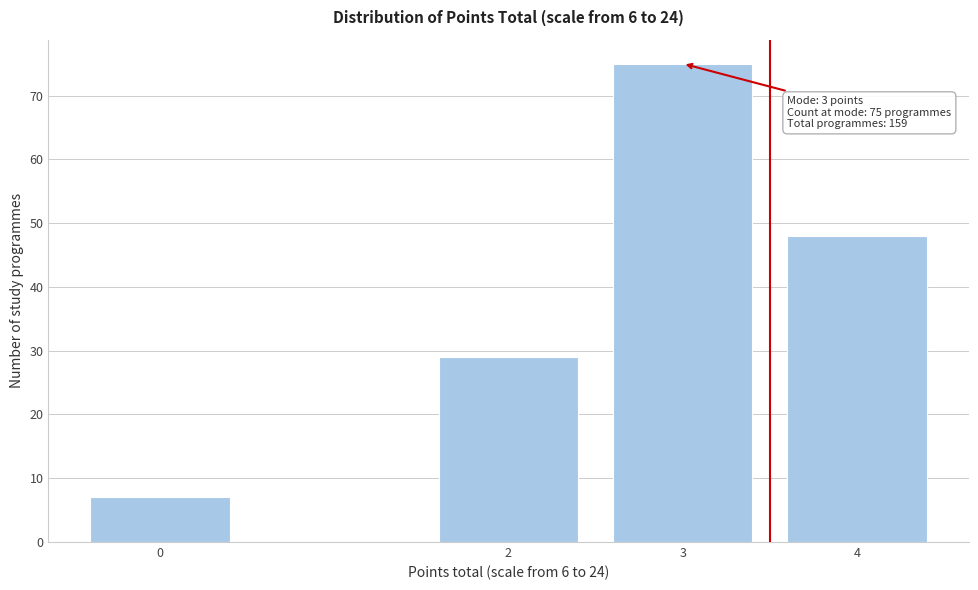

Reading left to right, transcribe all the data shown in this chart.

0=7	2=29	3=75	4=48